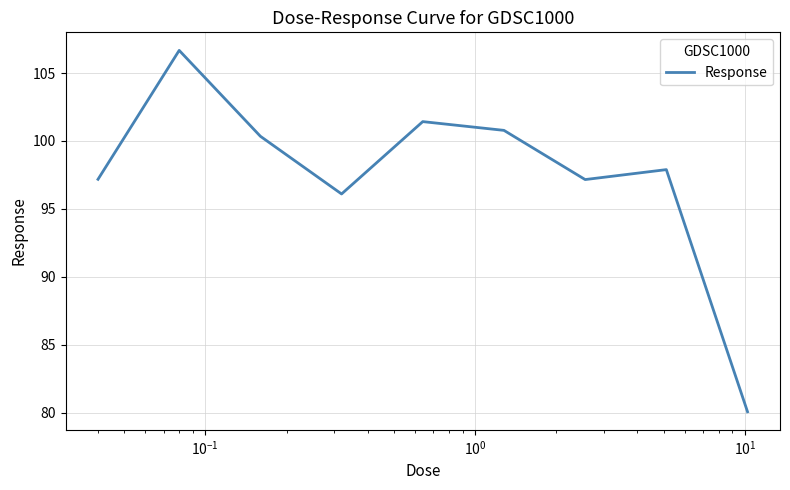

What is the greatest value displayed?

106.7